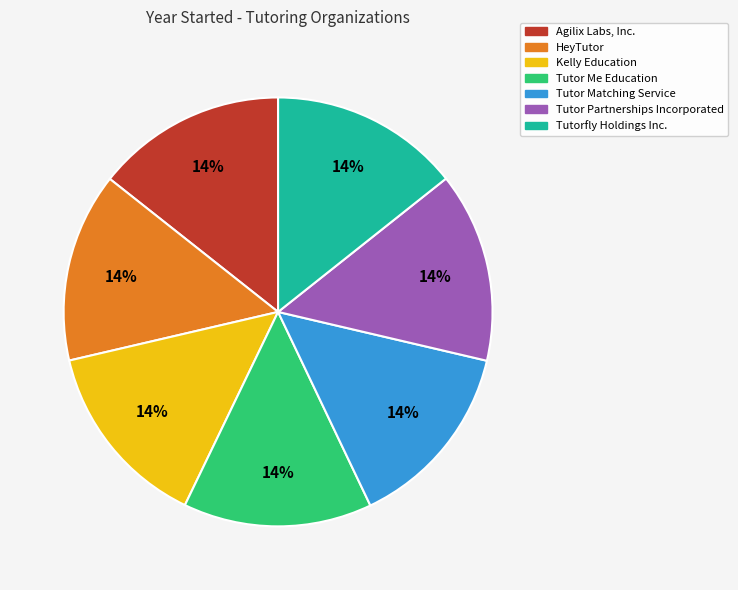

The Agilix Labs, Inc. slice represents 1% of the pie. True or false?

False